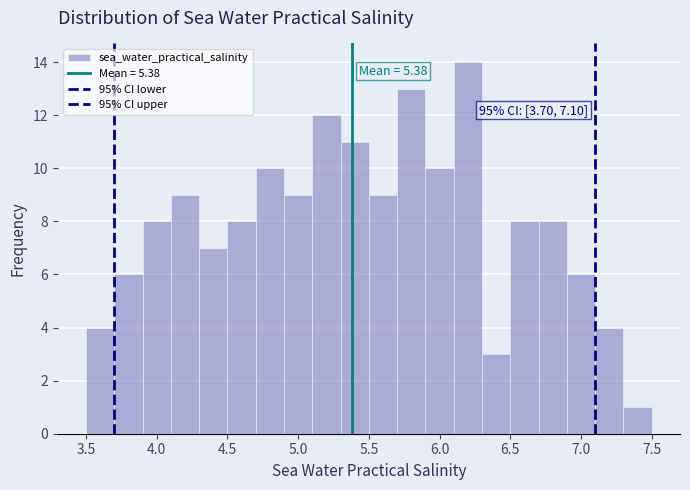

Which range on the x-axis has the tallest bar?

6.1 to 6.3